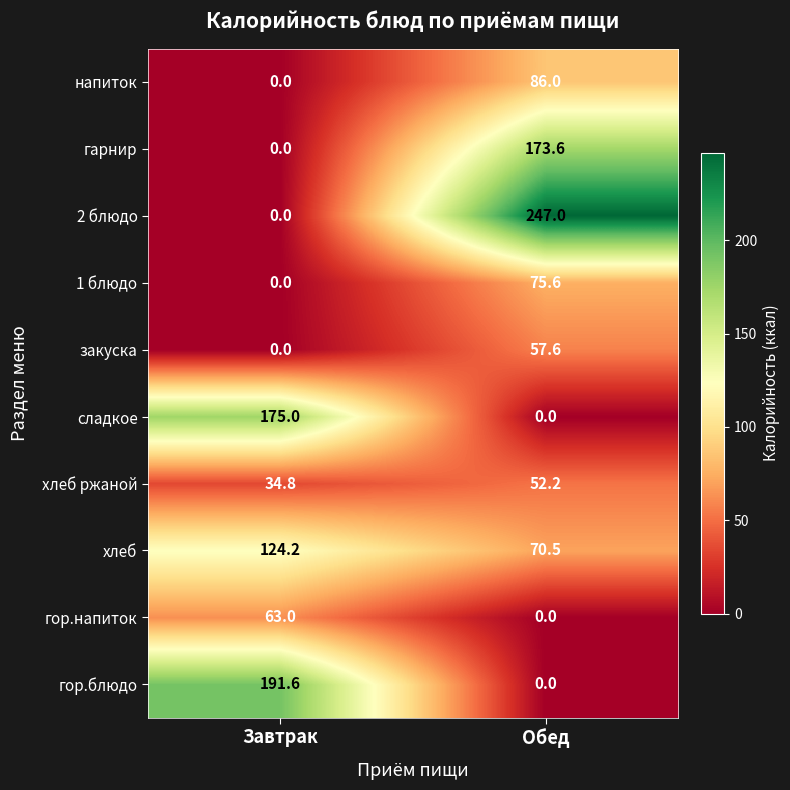

The гарнир series shows 72.3 at Завтрак. True or false?

False